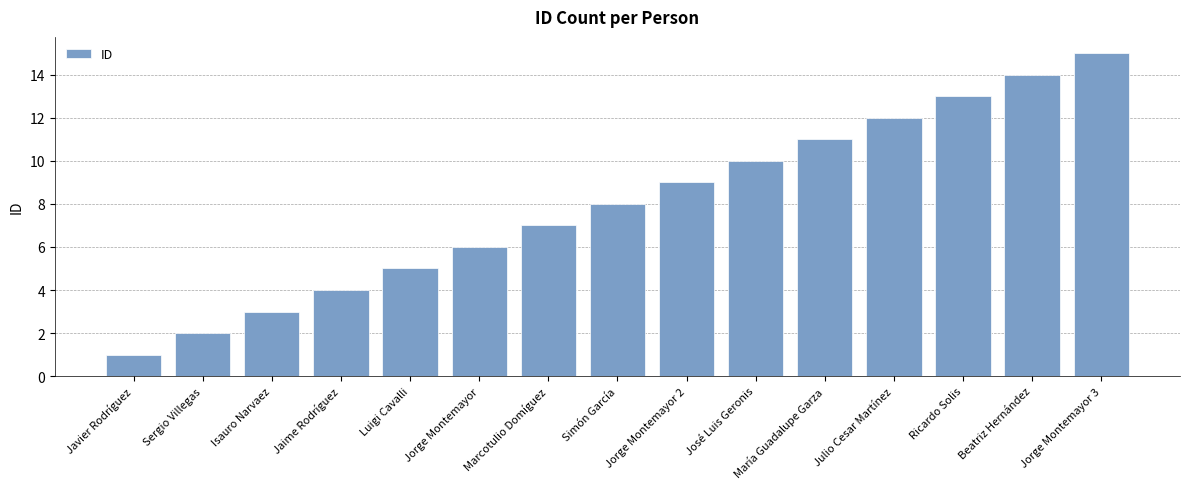

Rank the categories by value from lowest to highest.

Javier Rodríguez, Sergio Villegas, Isauro Narvaez, Jaime Rodríguez, Luigi Cavalli, Jorge Montemayor, Marcotulio Domíguez, Simón García, Jorge Montemayor 2, José Luis Geronis, María Guadalupe Garza, Julio Cesar Martínez, Ricardo Solis, Beatriz Hernández, Jorge Montemayor 3